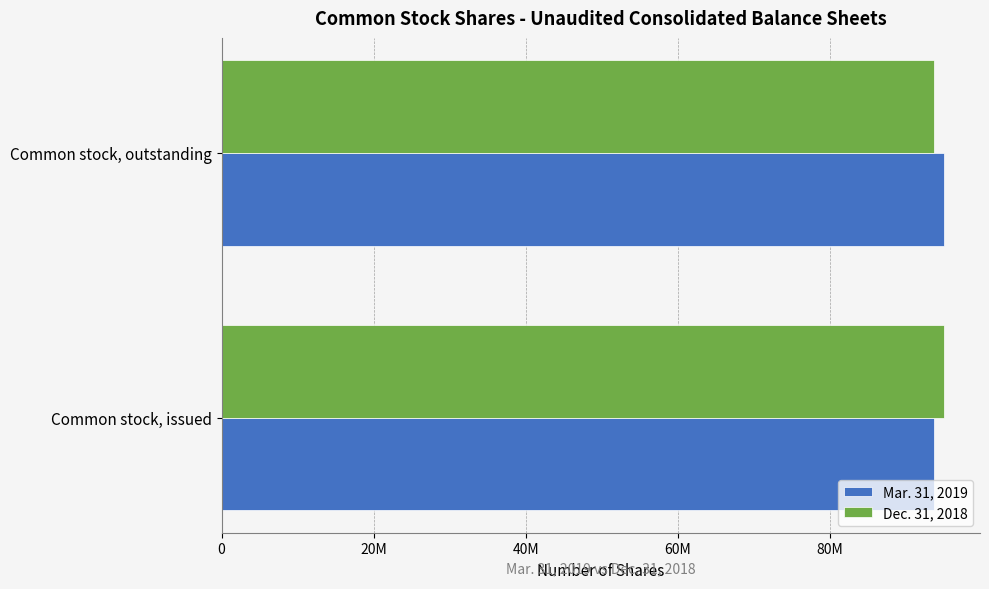

What are all the series names shown in the legend?

Mar. 31, 2019, Dec. 31, 2018